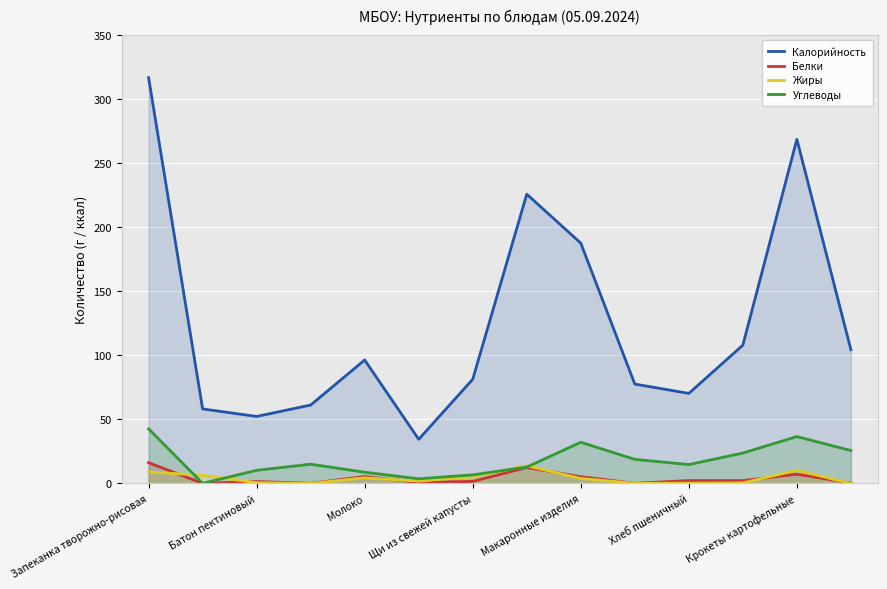

At how many categories does at least one series exceed 34?

14